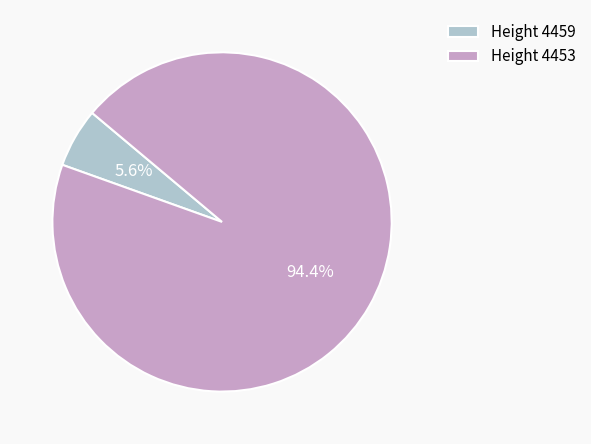

What percentage do Height 4459 and Height 4453 together represent?

100.0%